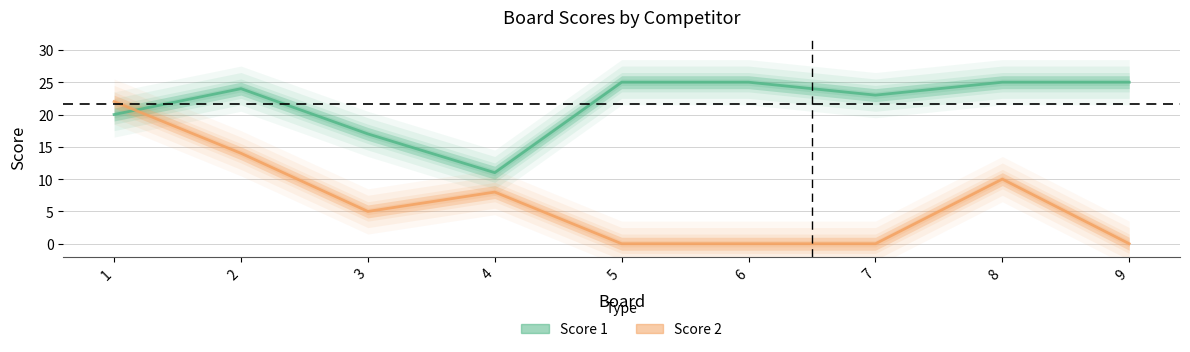

Which series ends up on top after the final intersection of Score 1 and Score 2?

Score 1